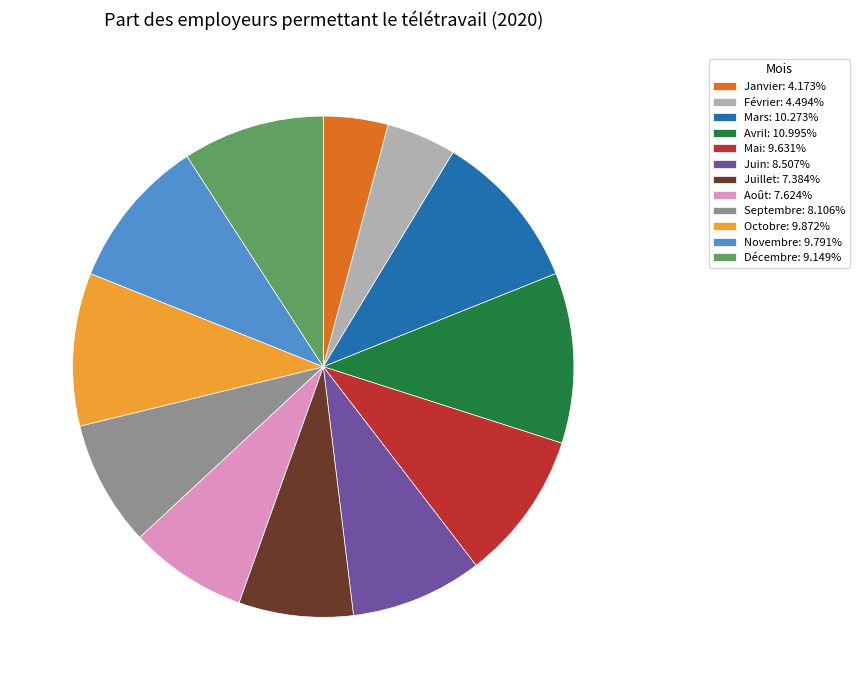

Do Avril: 10.995% and Septembre: 8.106% together represent more than half of the pie?

No